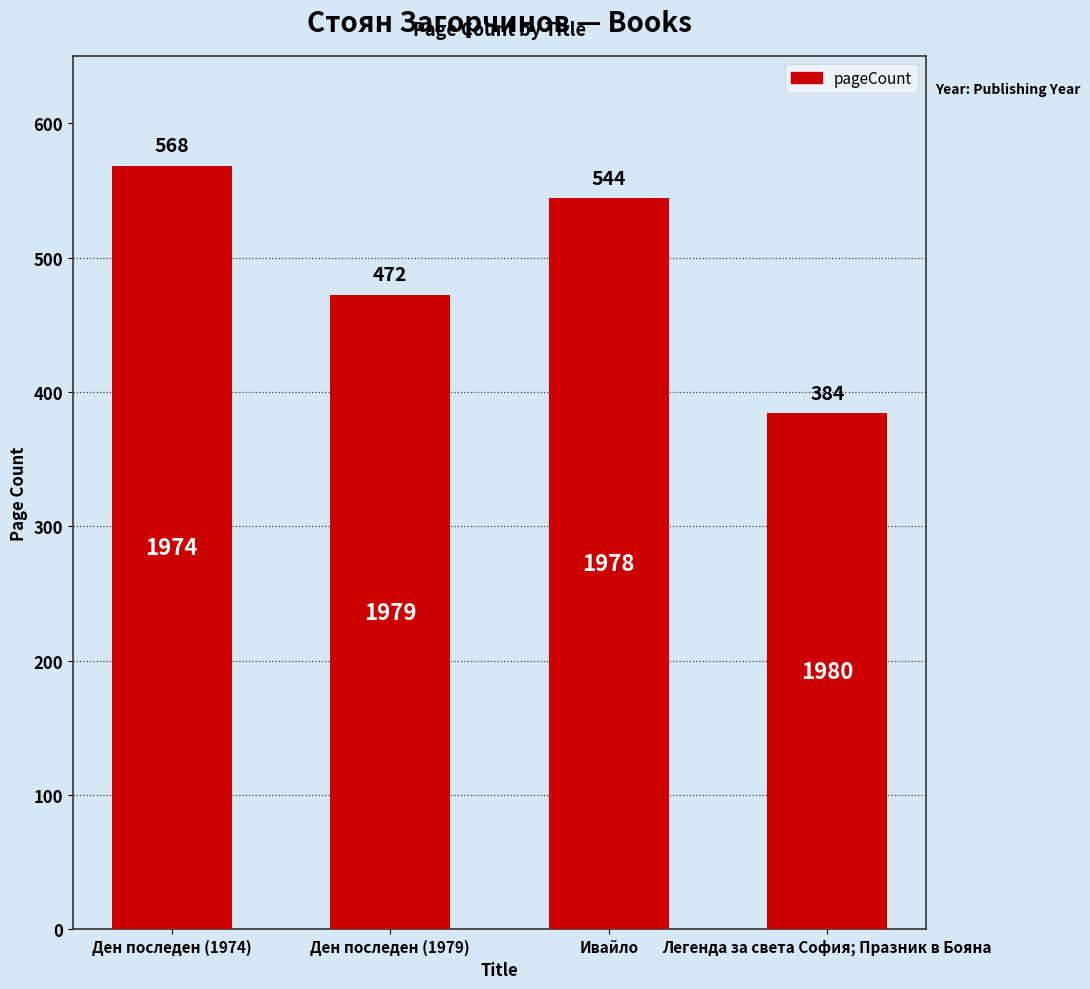

Count the values in the range 472 to 568.

3